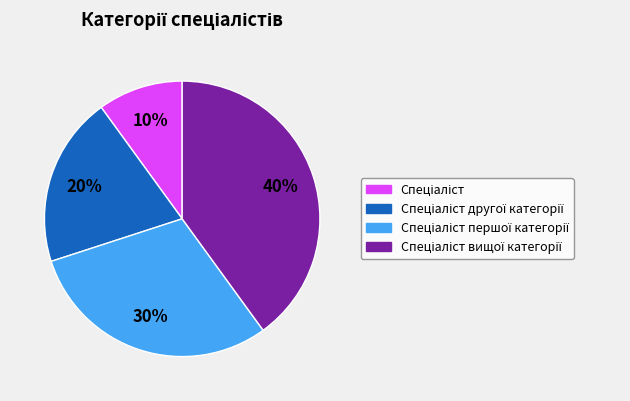

To the nearest percent, what is the average slice percentage?

25%